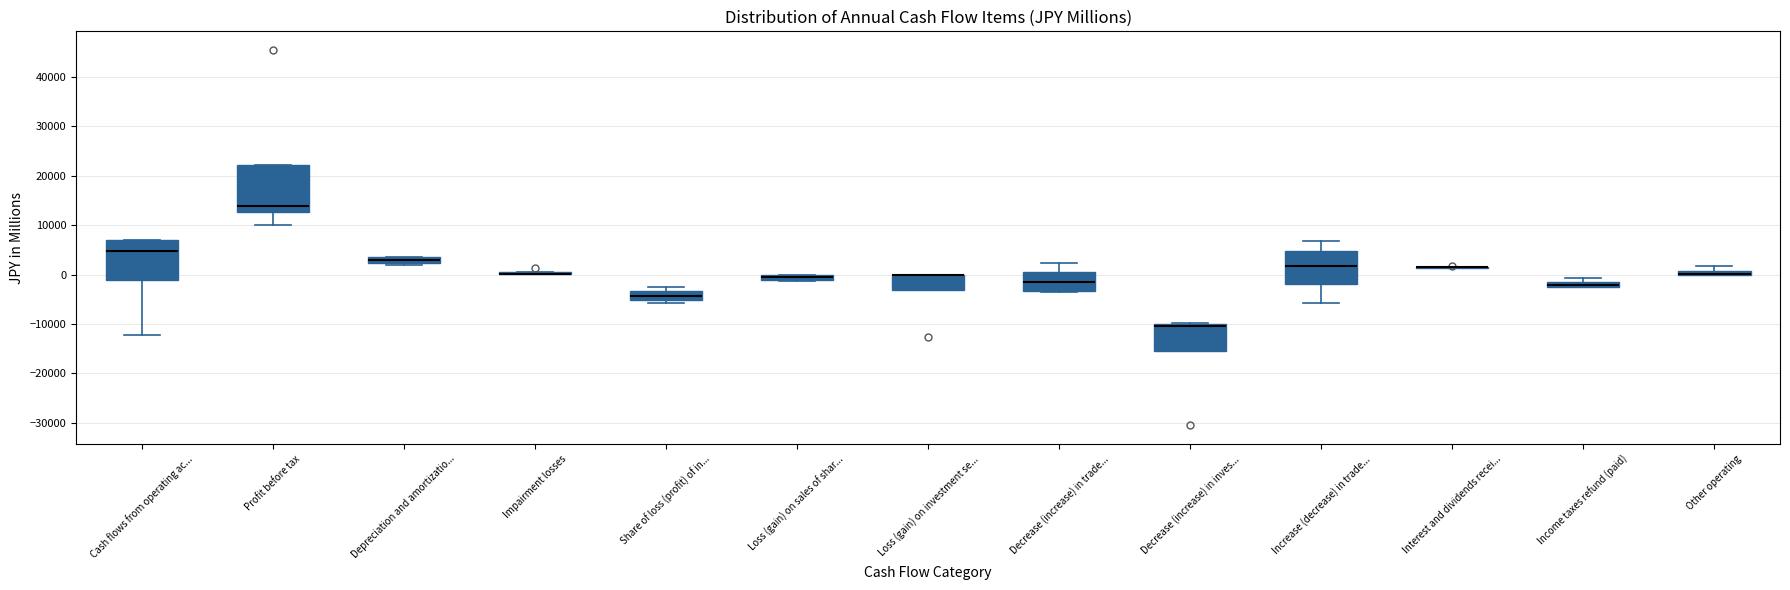

Where is the upper edge of the box for Cash flows from operating ac... on the y-axis? The values are not printed on the chart, so give them approximately, as read against the axis.

7000